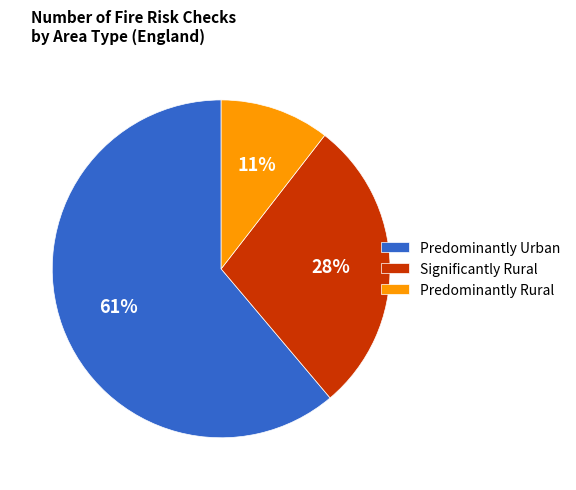

Do Predominantly Urban and Significantly Rural together represent more than half of the pie?

Yes